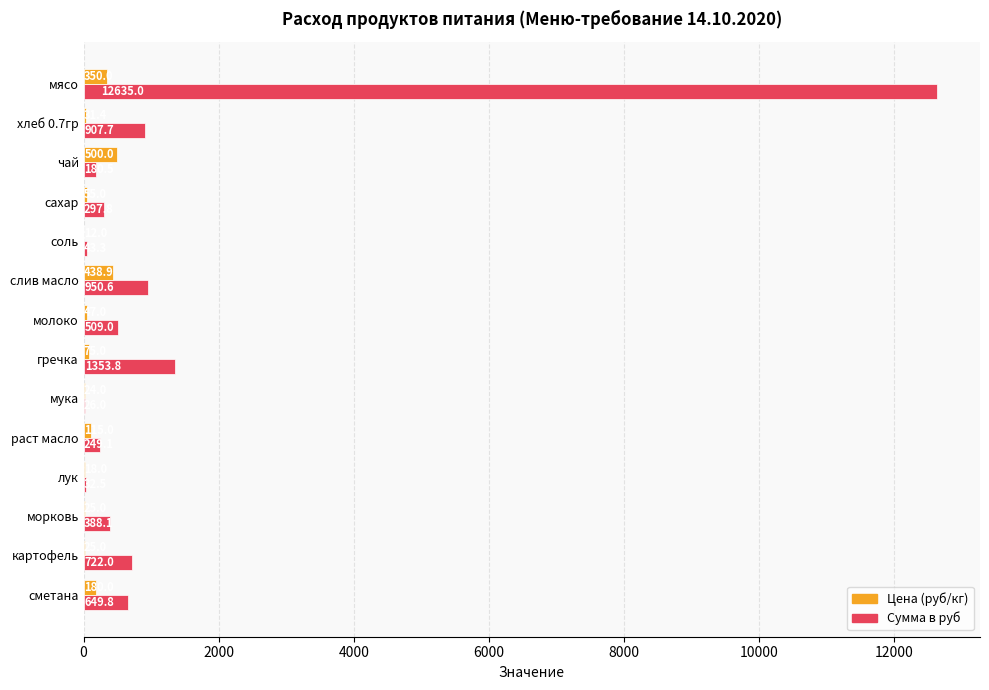

Which series has the largest range (max minus min)?

Сумма в руб